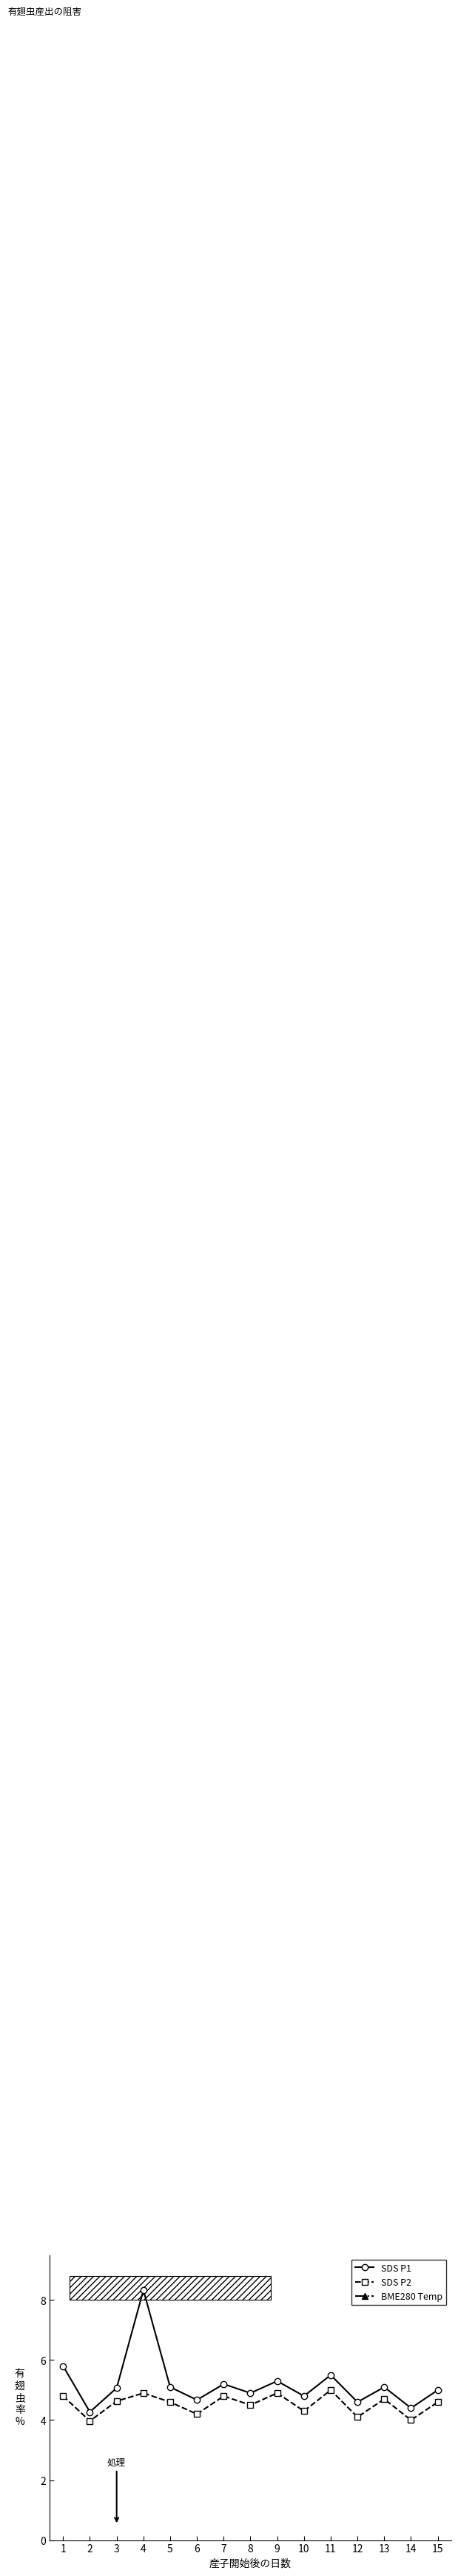

Is it true that SDS P1 equals 4.8 at 10?

True